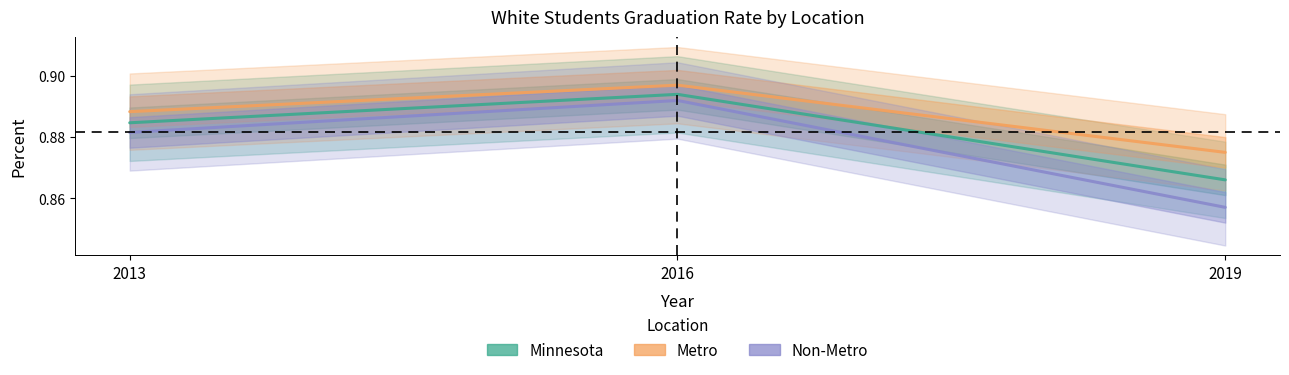

Rank the series by their maximum value, from lowest to highest.

Non-Metro, Minnesota, Metro